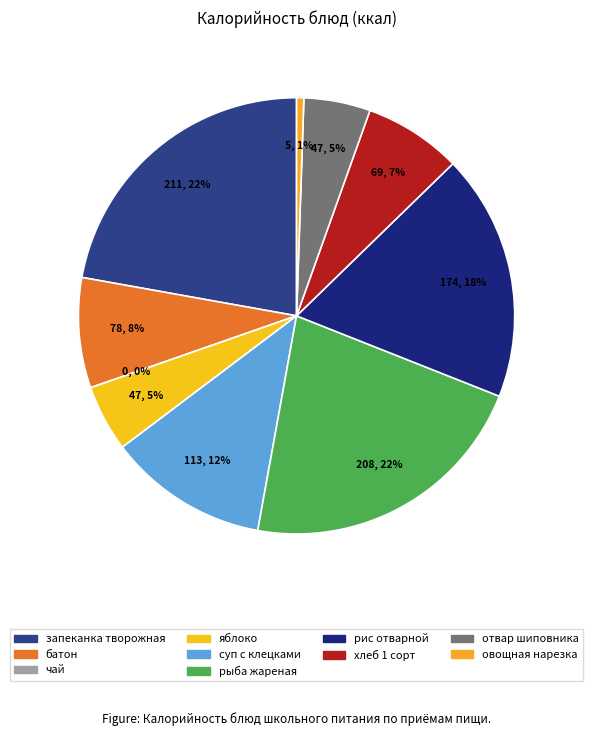

To the nearest percent, what portion does суп с клецками represent?

12%